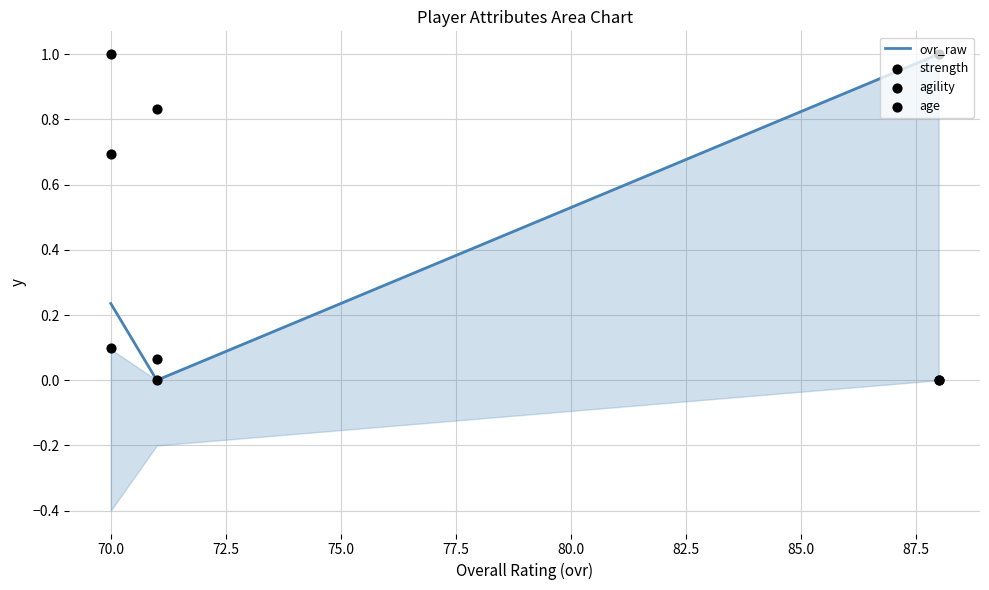

At how many categories does at least one series exceed 0?

3